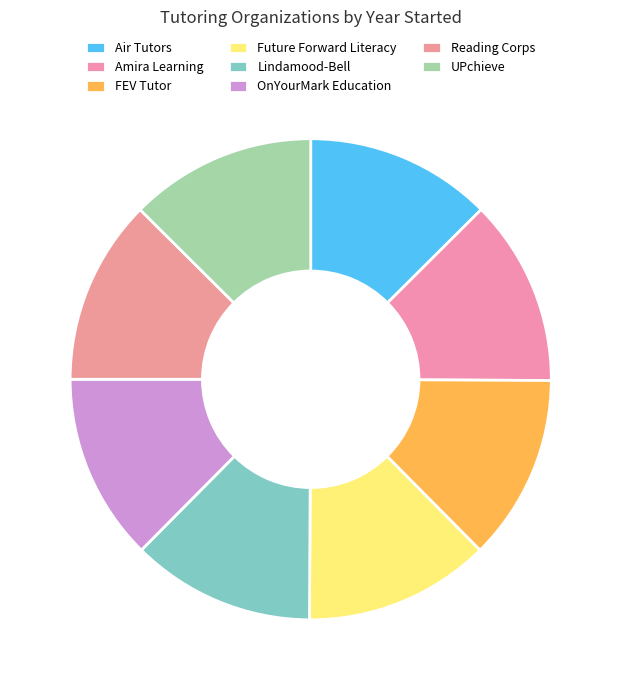

The Amira Learning slice represents 26% of the pie. True or false?

False